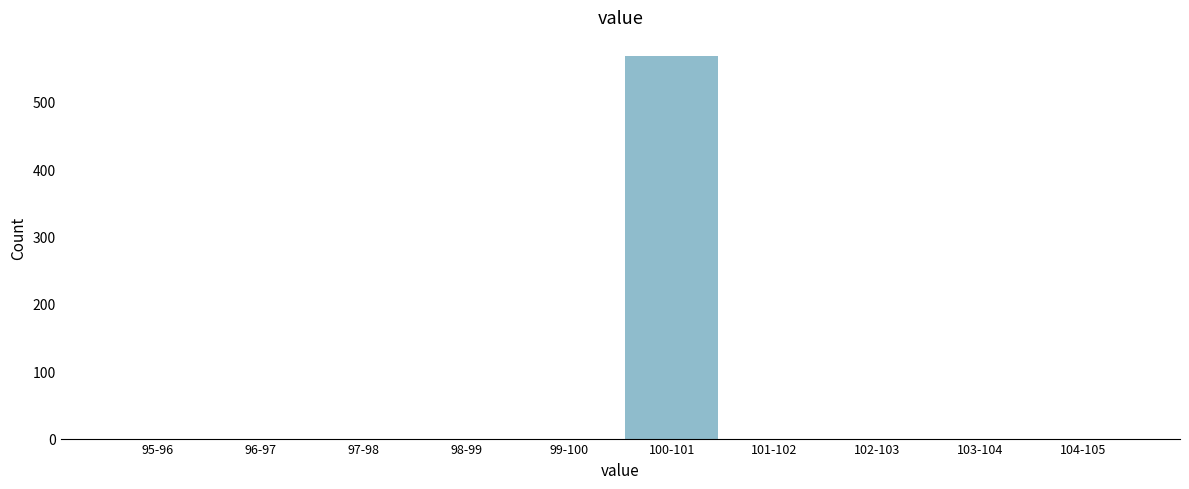

Reading left to right, what are all the values shown in this chart?

95-96=0	96-97=0	97-98=0	98-99=0	99-100=0	100-101=568	101-102=0	102-103=0	103-104=0	104-105=0